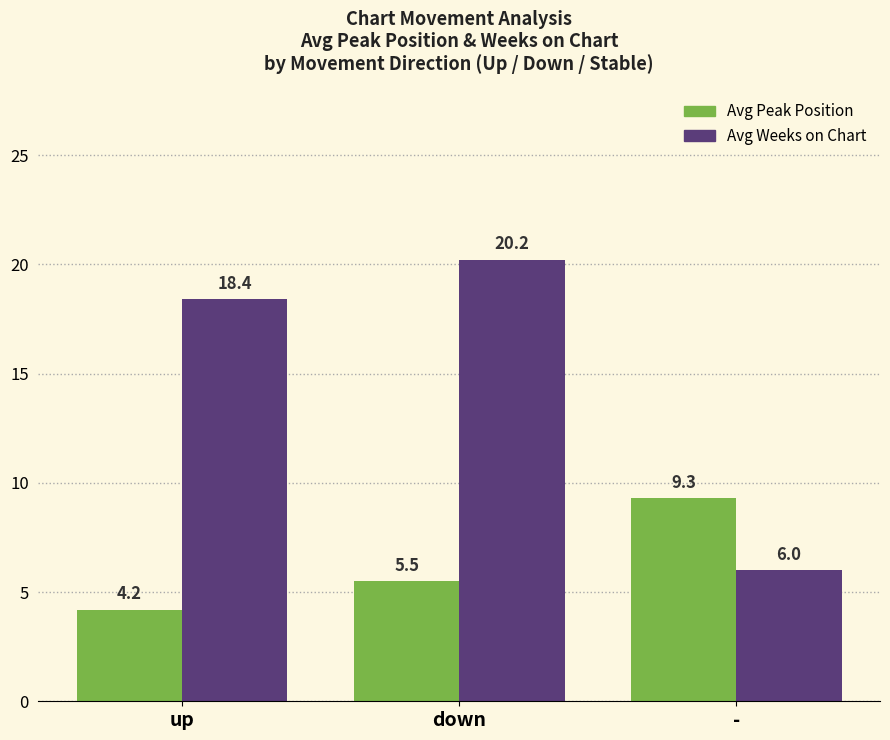

Is it true that Avg Weeks on Chart equals 10.7 at -?

False